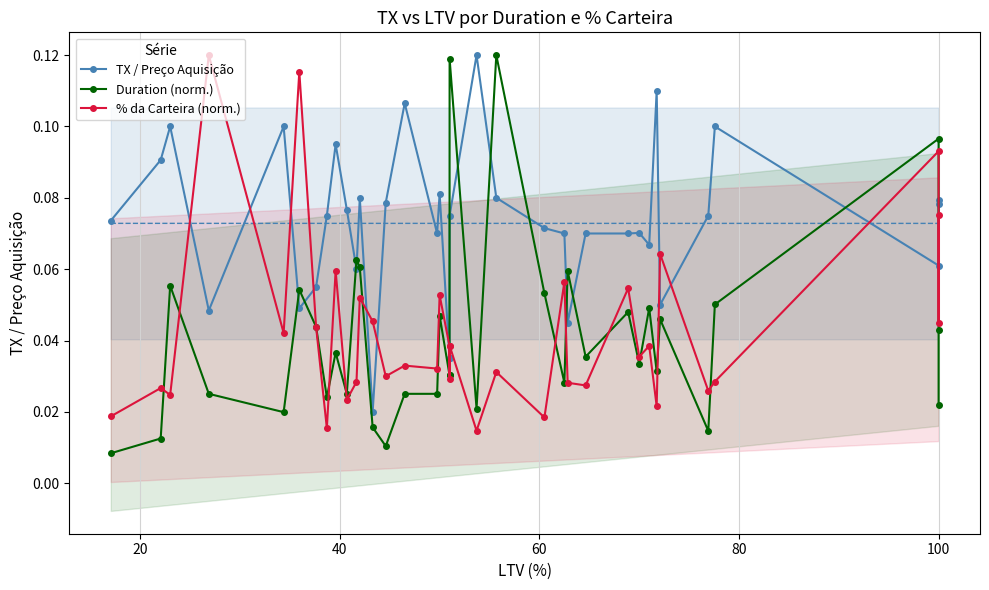

After their last crossing, which series has the higher values: Duration (norm.) or % da Carteira (norm.)?

% da Carteira (norm.)